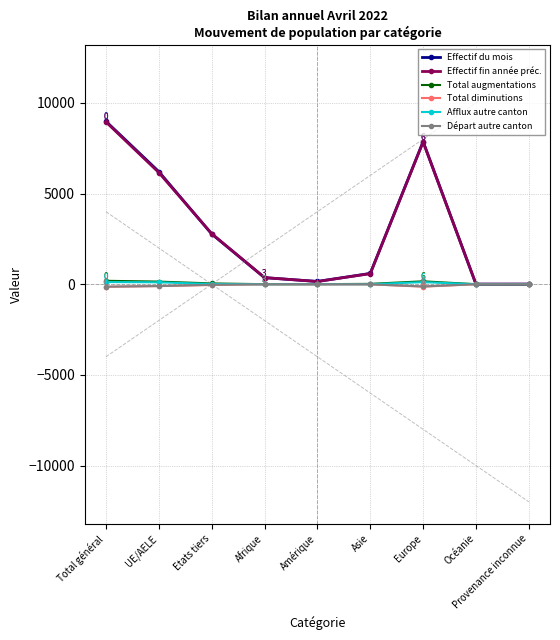

At which label does Total augmentations first exceed 20?

Total général